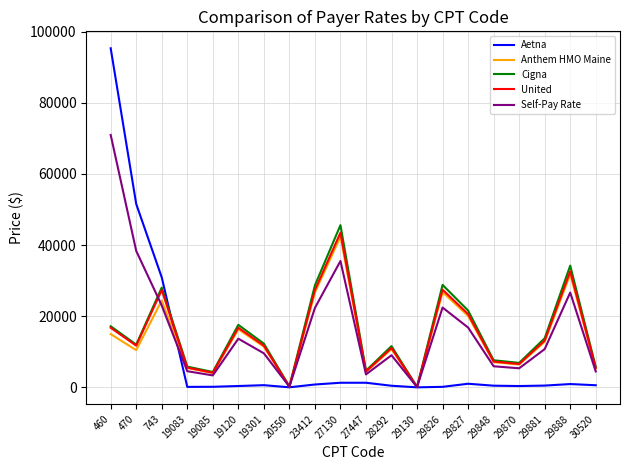

What is the difference between the Cigna values at 27447 and 27130?

40908.5